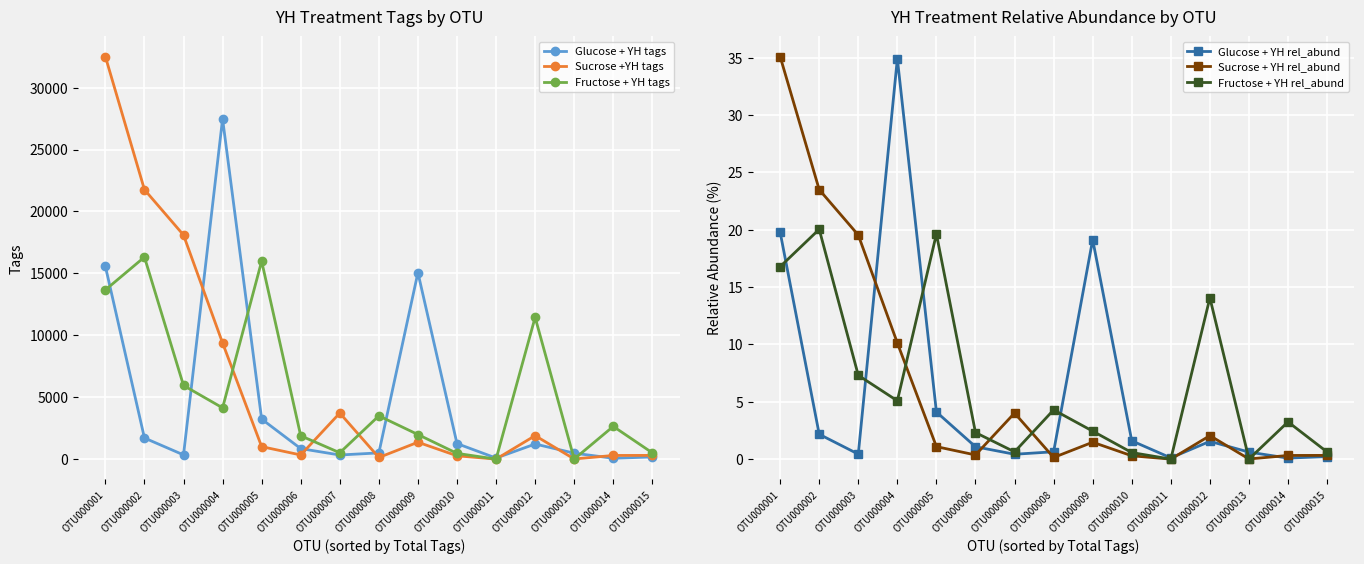

Which series ends up on top after the final intersection of Sucrose + YH rel_abund and Fructose + YH rel_abund?

Fructose + YH rel_abund